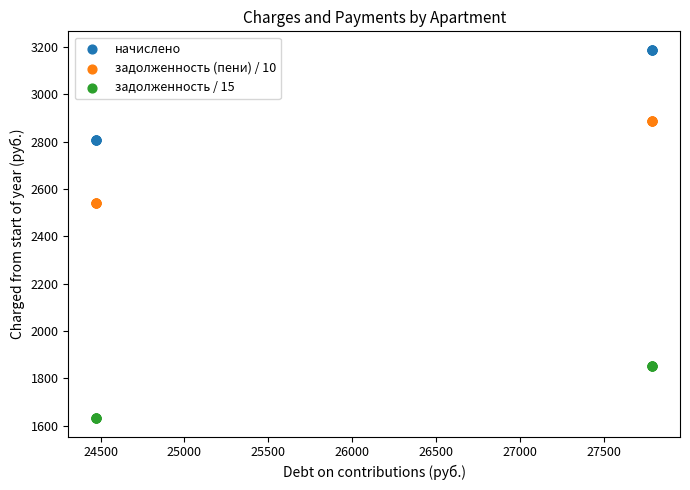

Which series contains the lowest Y value?

задолженность / 15